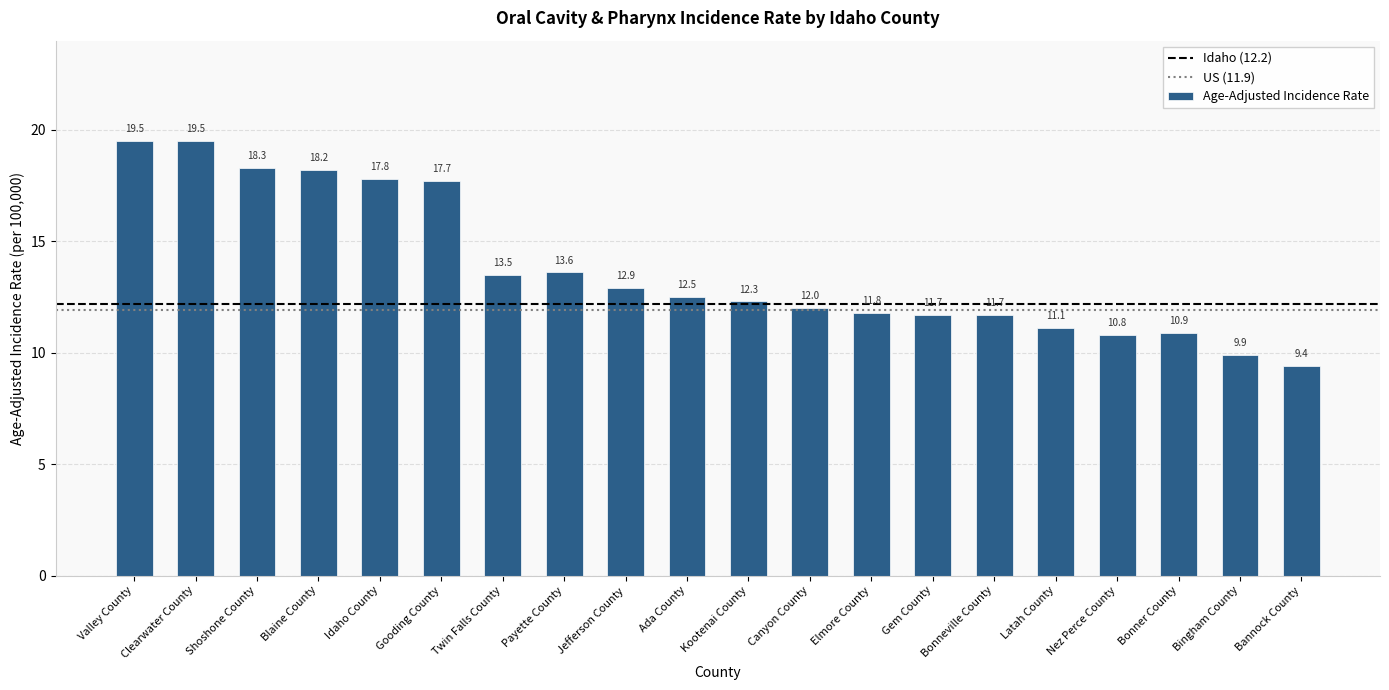

Where does the data first go above 12?

Valley County